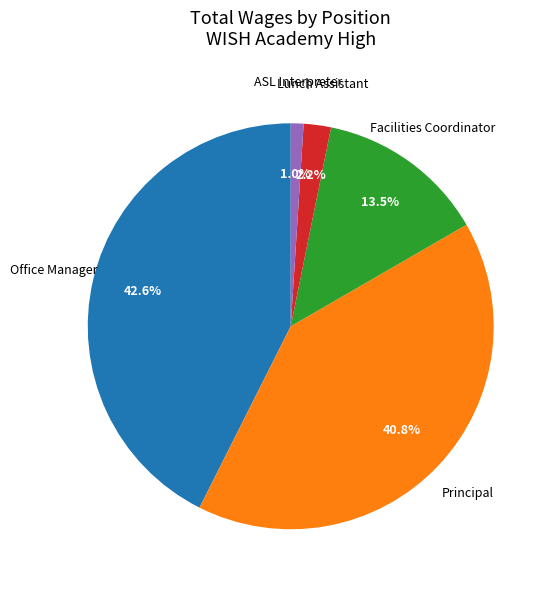

Which slice is the largest?

Office Manager